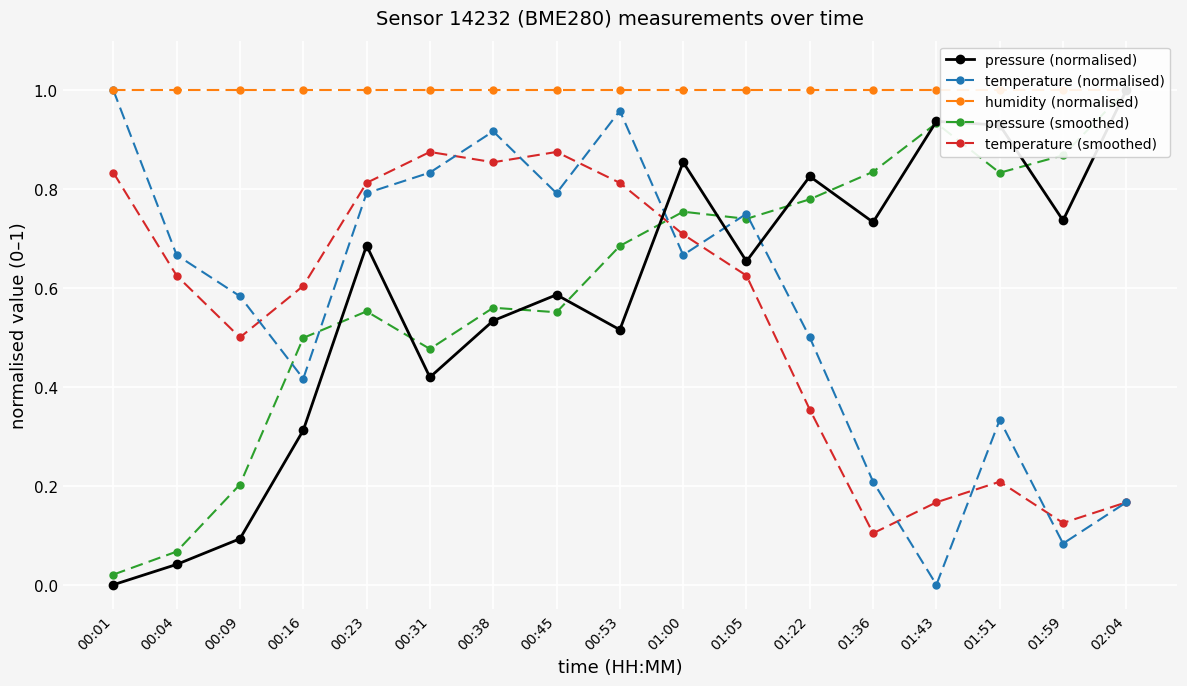

Rank the series by their maximum value, from lowest to highest.

temperature (smoothed), pressure (normalised), temperature (normalised), humidity (normalised), pressure (smoothed)